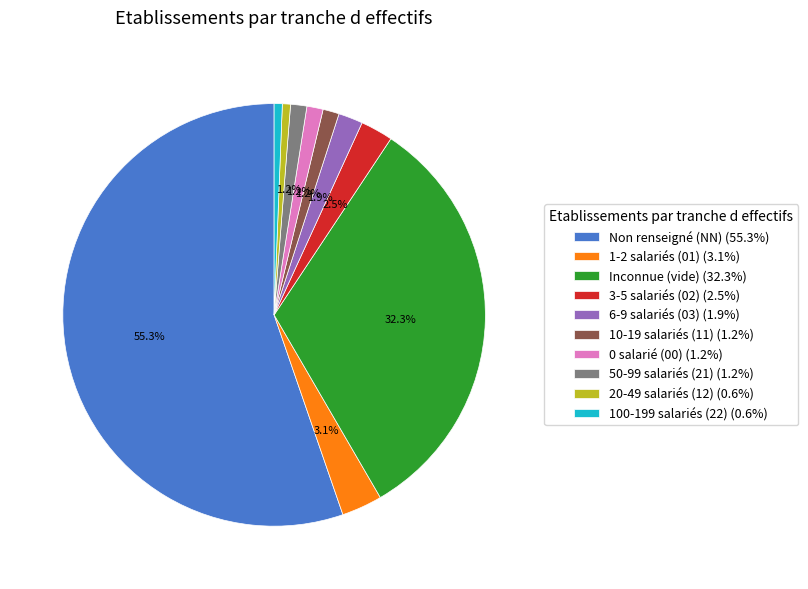

Does Non renseigné (NN) (55.3%) represent more than half of the total?

Yes